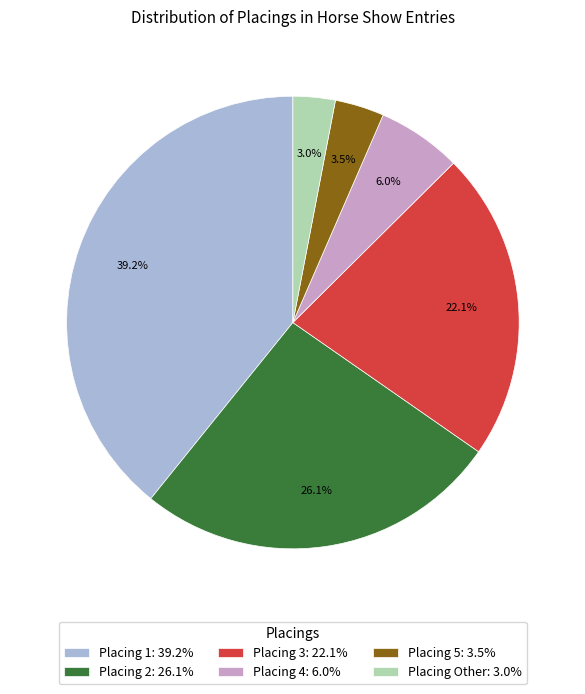

Is there any slice that represents more than half of the pie?

No